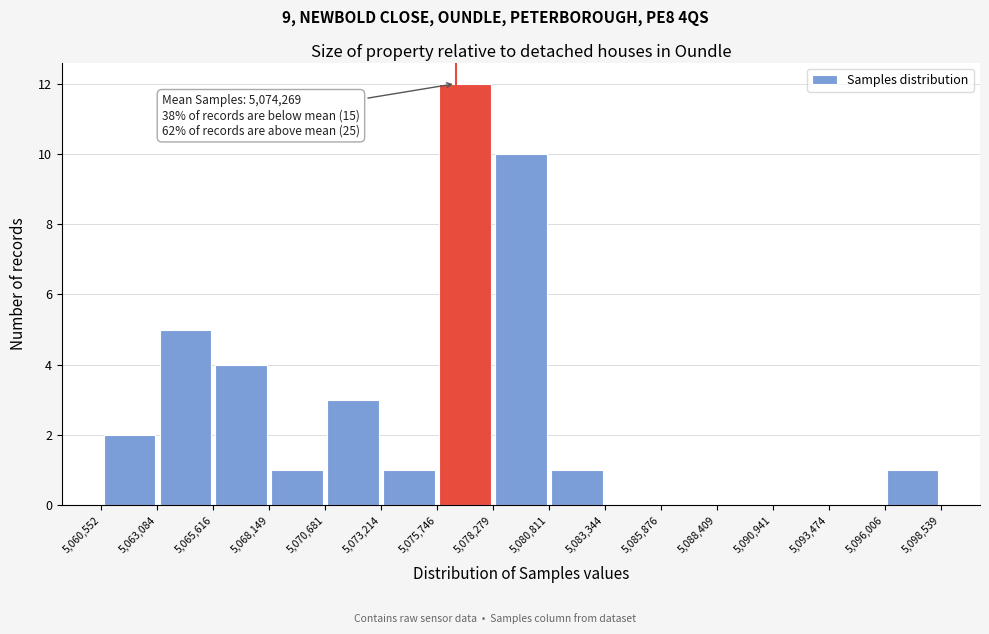

Over which range of the x-axis is the bar tallest?

5,075,746 to 5,078,279